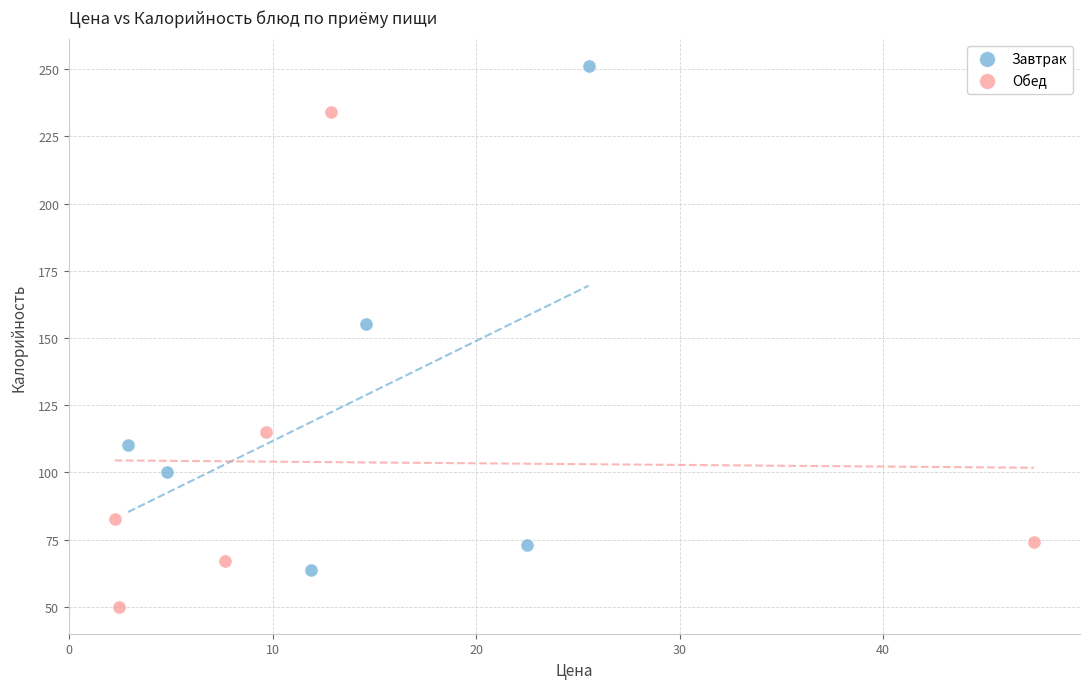

Which series reaches the minimum Y coordinate?

Обед